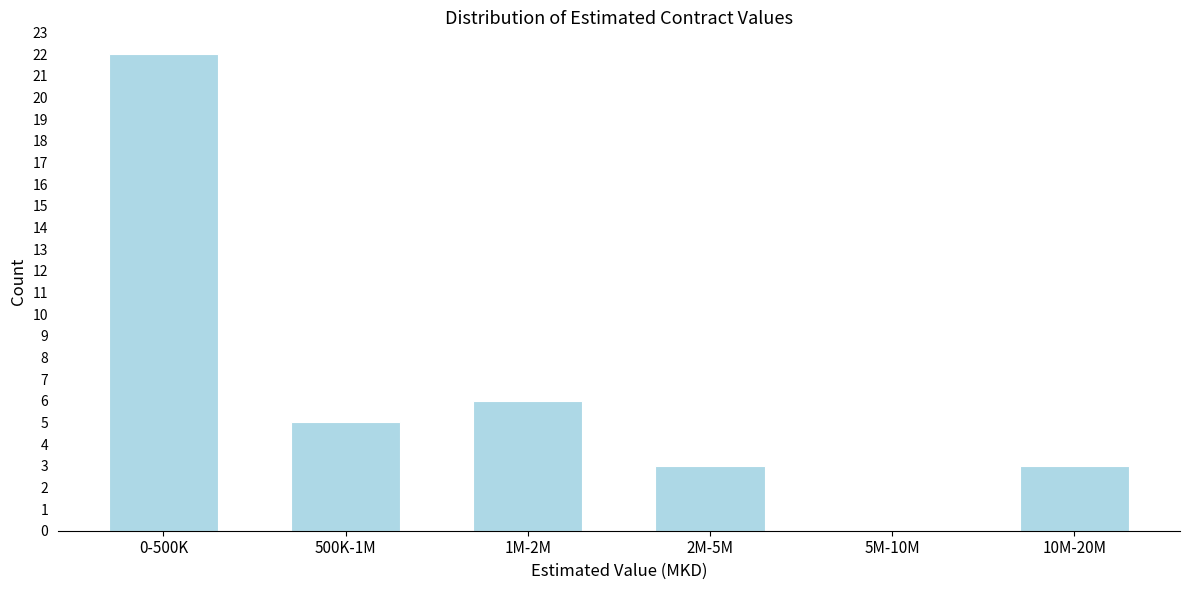

Reading left to right, what are all the values shown in this chart?

0-500K=22	500K-1M=5	1M-2M=6	2M-5M=3	5M-10M=0	10M-20M=3